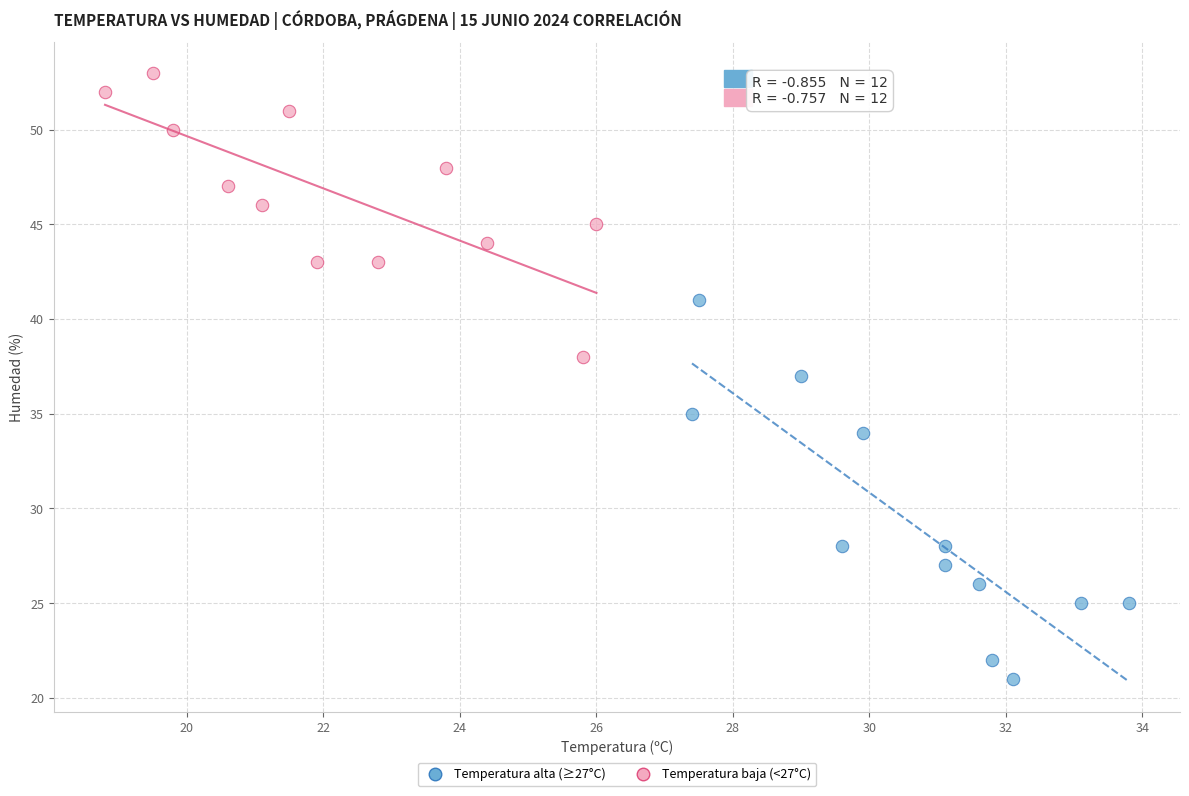

Which series has the largest Y range (max minus min)?

Temperatura alta (≥27°C)